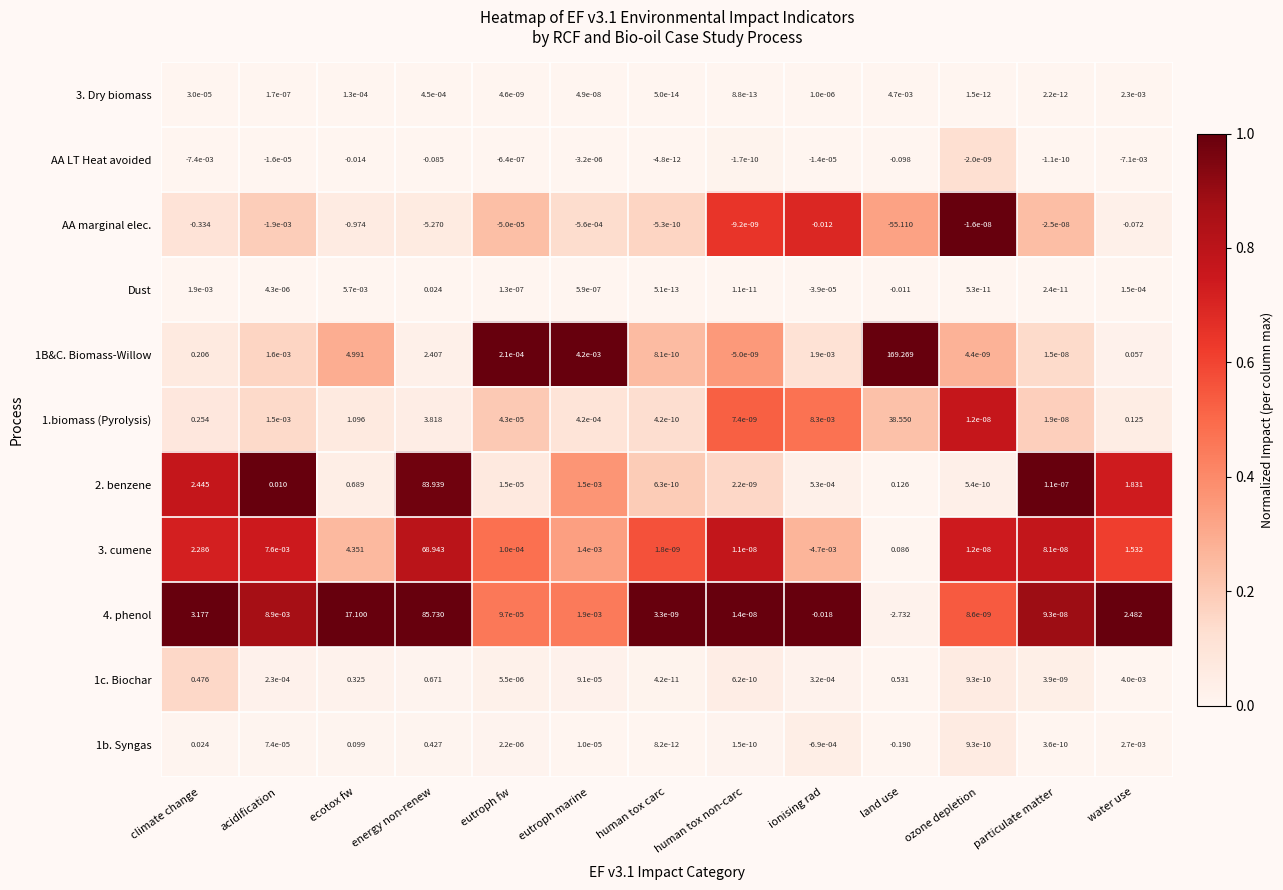

Rank the categories by AA LT Heat avoided value from highest to lowest.

human tox carc, particulate matter, human tox non-carc, ozone depletion, eutroph fw, eutroph marine, ionising rad, acidification, water use, climate change, ecotox fw, energy non-renew, land use